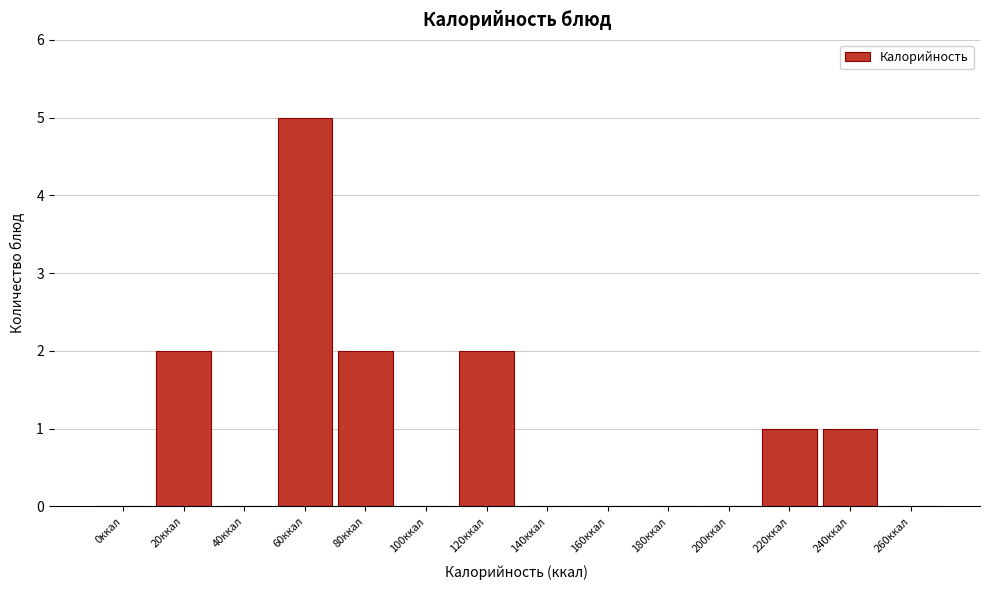

Reading left to right, list all the values displayed in this chart.

0ккал=0	20ккал=2	40ккал=0	60ккал=5	80ккал=2	100ккал=0	120ккал=2	140ккал=0	160ккал=0	180ккал=0	200ккал=0	220ккал=1	240ккал=1	260ккал=0